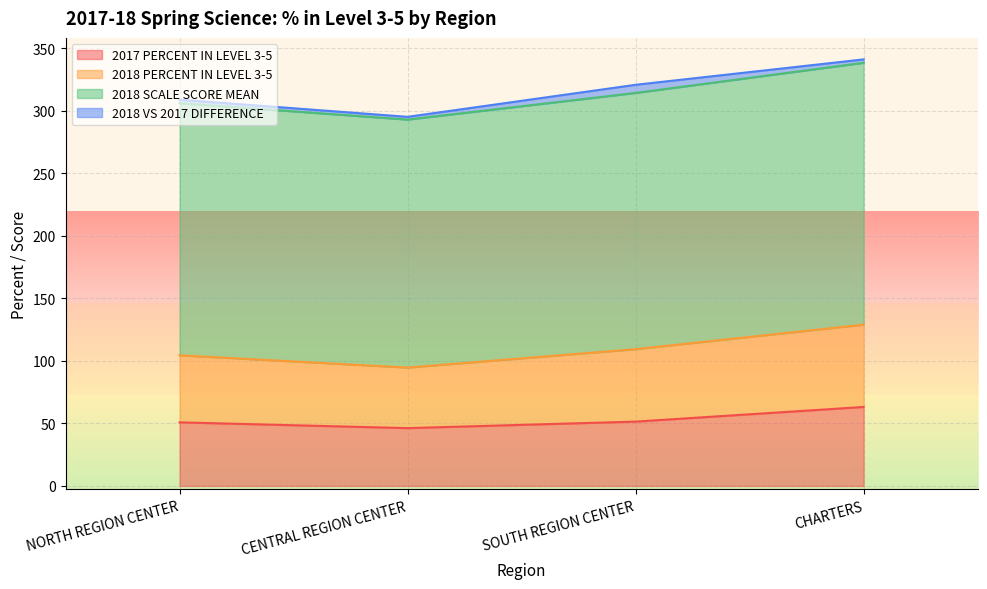

What is the value of the 2017 PERCENT IN LEVEL 3-5 point at the 4th from the left?

63.1